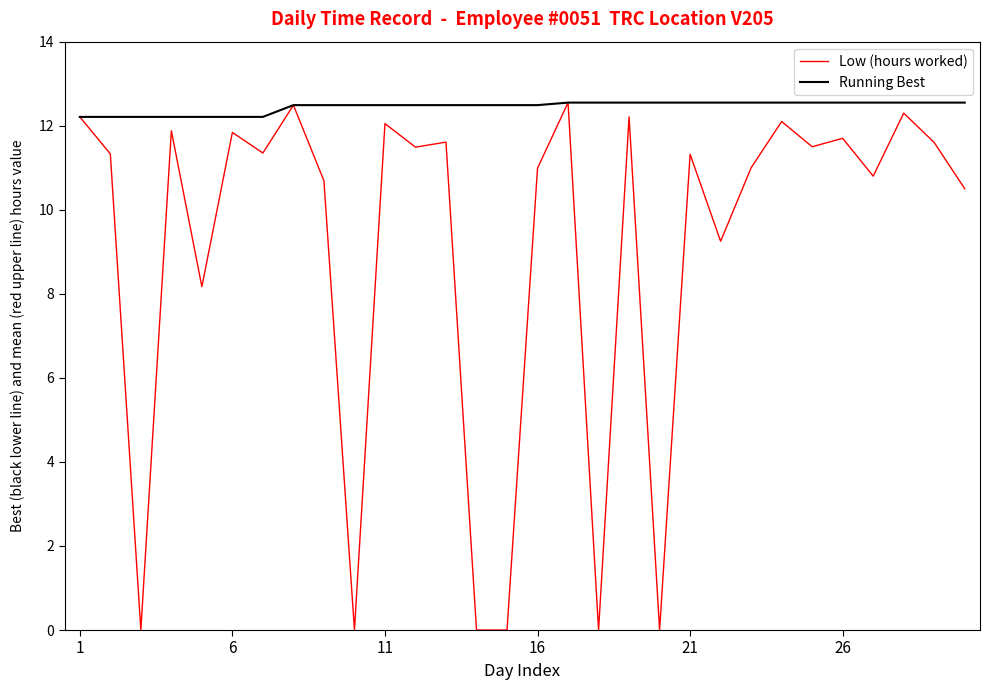

Rank the series by their average value, from highest to lowest.

Running Best, Low (hours worked)